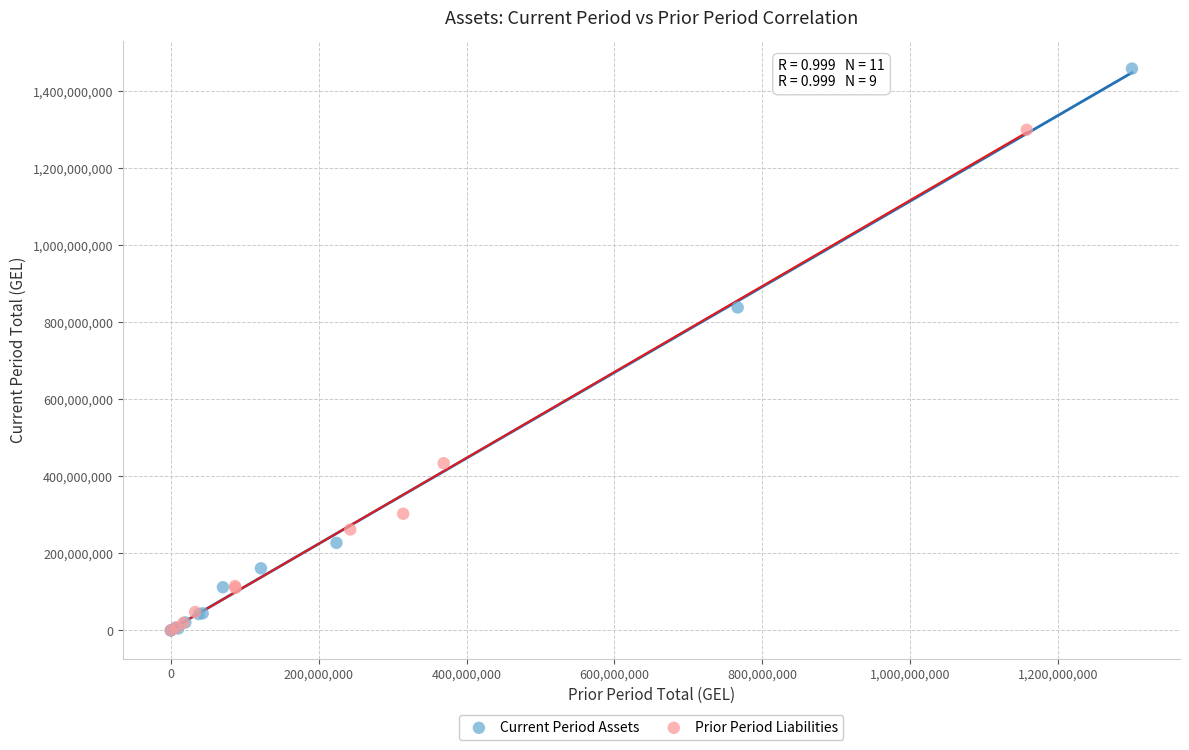

Which series has the widest spread of Y values?

Current Period Assets